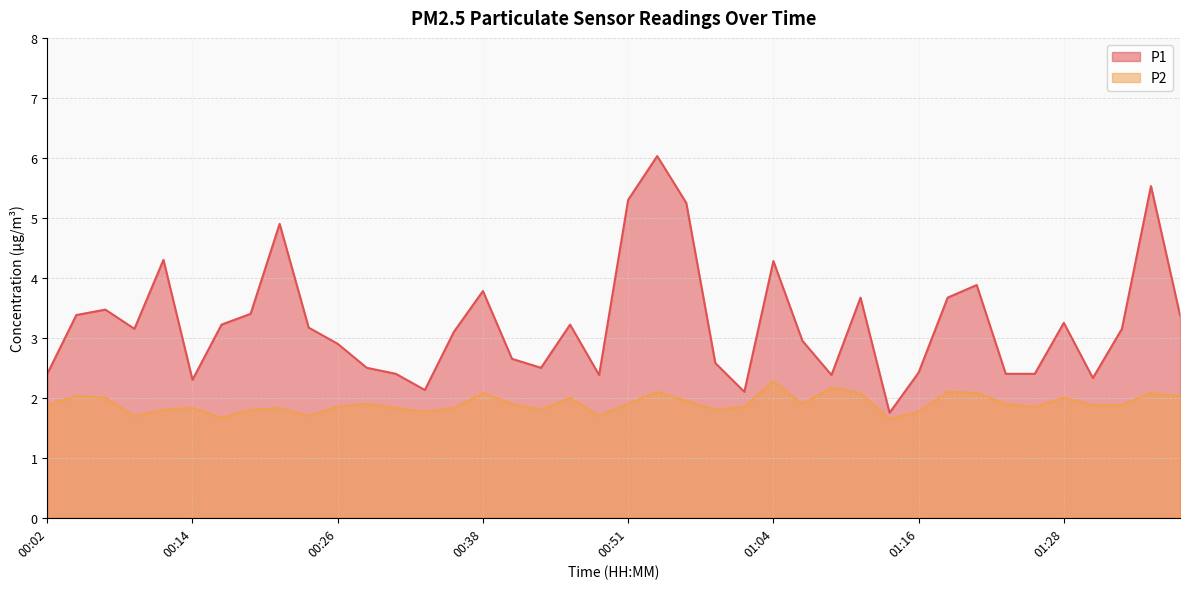

Between 00:51 and 00:31, which is larger?

00:51